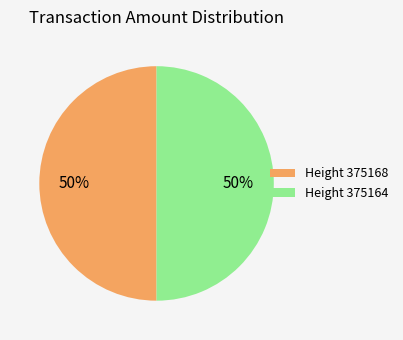

To the nearest percent, what portion does Height 375164 represent?

50%